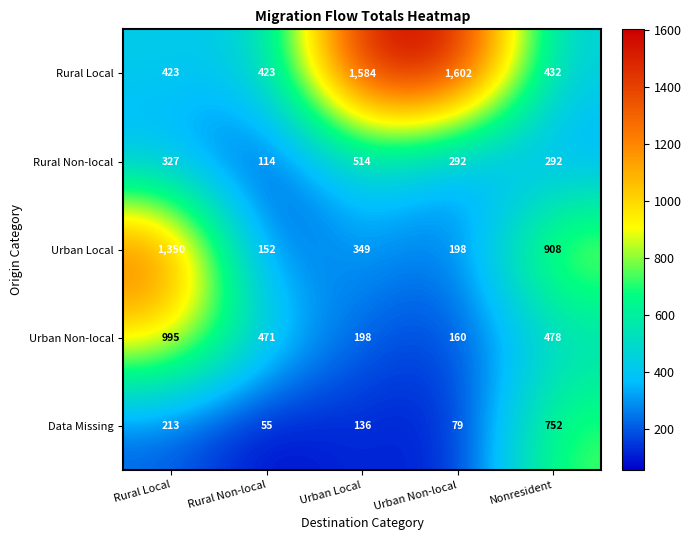

How many categories are shown in the chart?

5